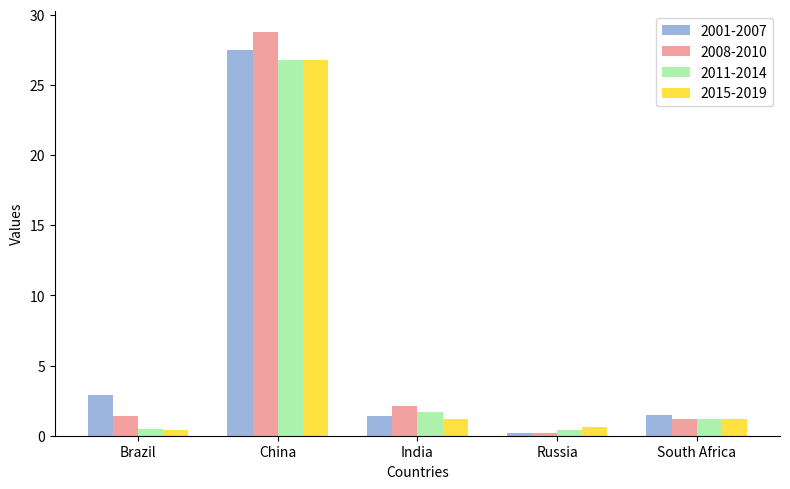

What is the label of the 1st bar from the left?

Brazil